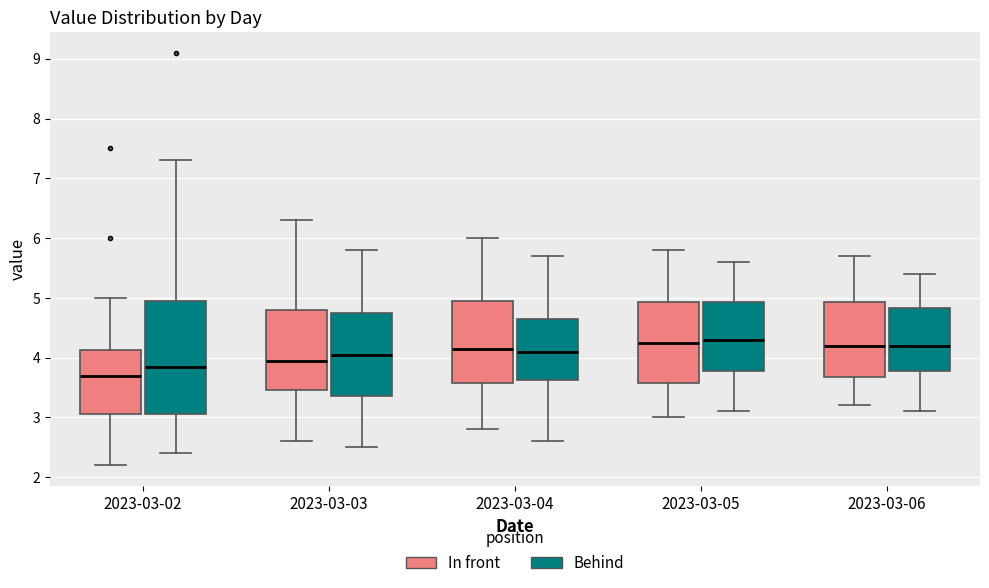

Where does the upper whisker of the box for 2023-03-06 (In front) end on the y-axis? The values are not printed on the chart, so give them approximately, as read against the axis.

5.7